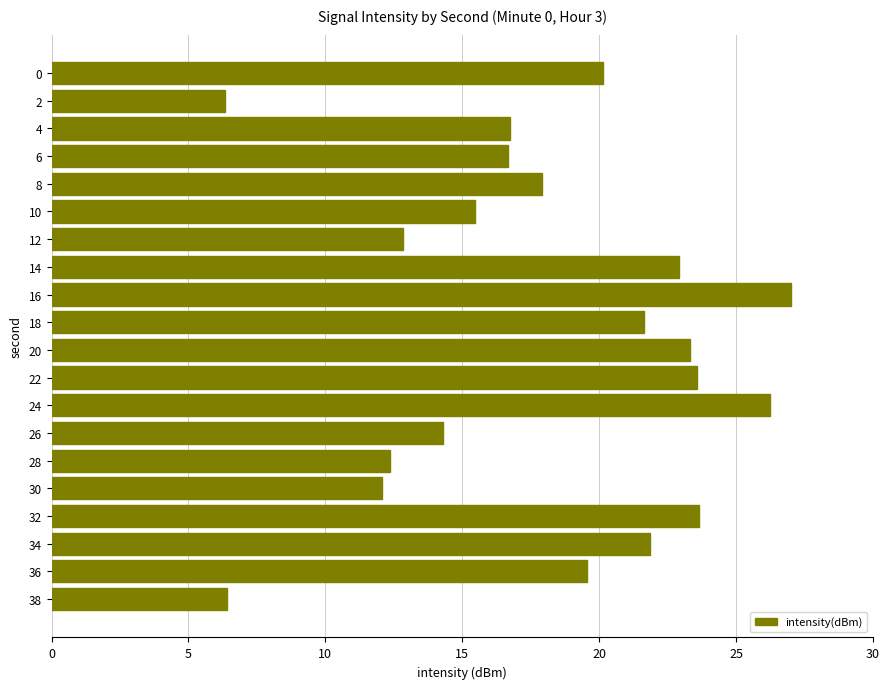

Does the chart contain stacked bars?

No